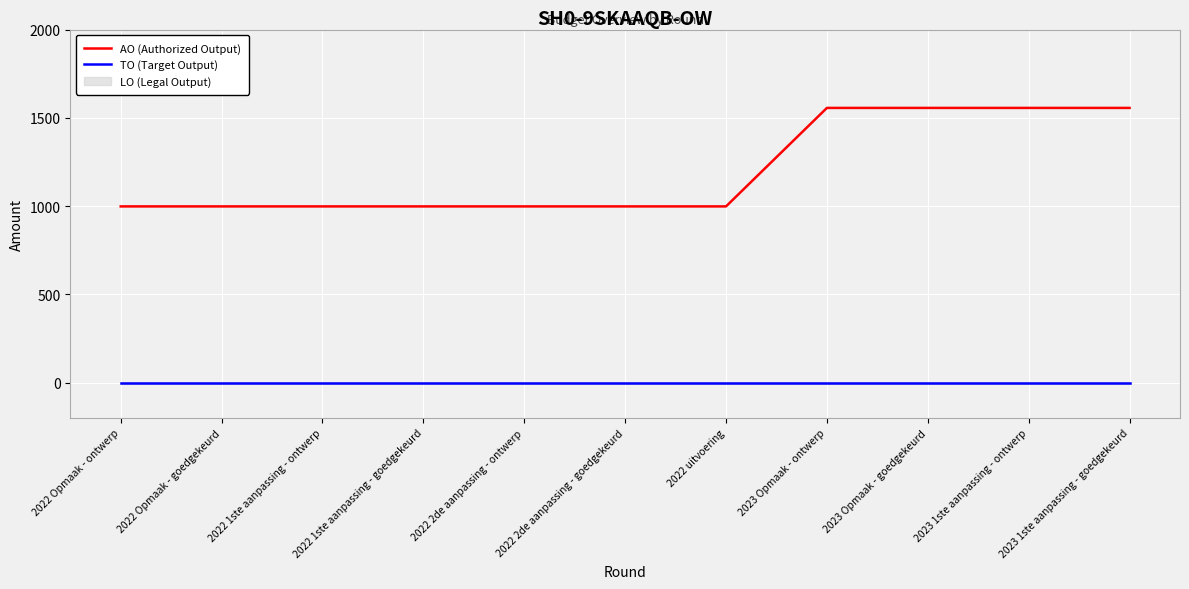

Which series changed the most between 2022 uitvoering and 2023 1ste aanpassing - goedgekeurd?

AO (Authorized Output)